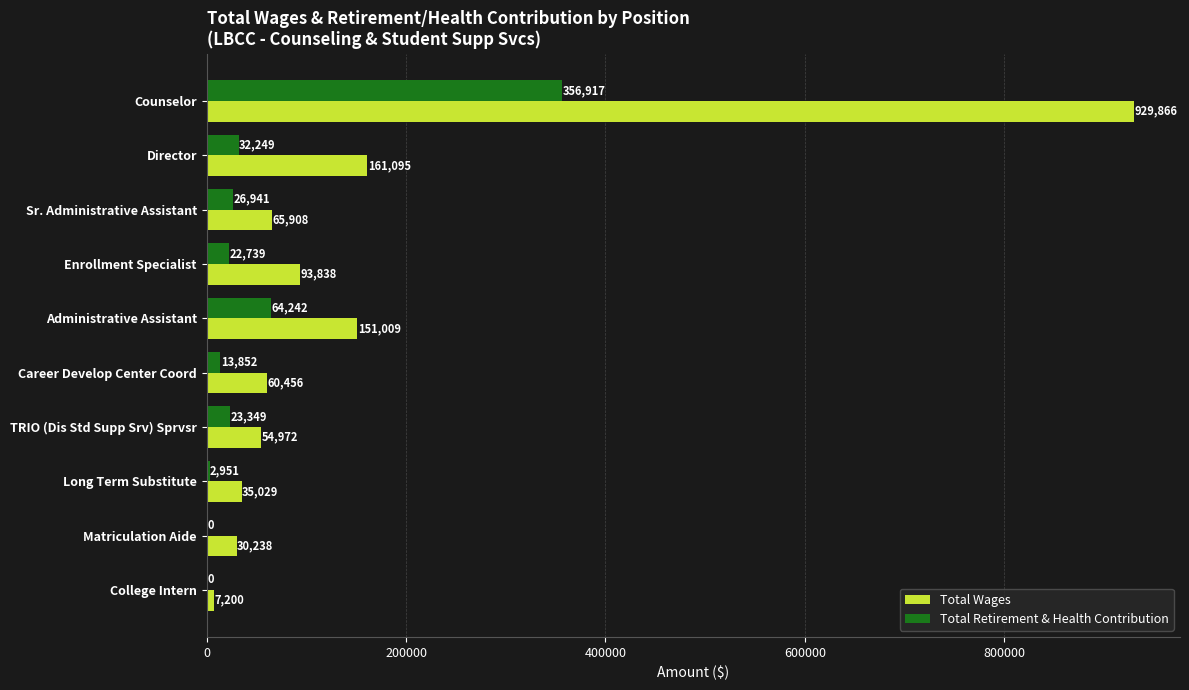

What is the highest value of the Total Retirement & Health Contribution series?

356917